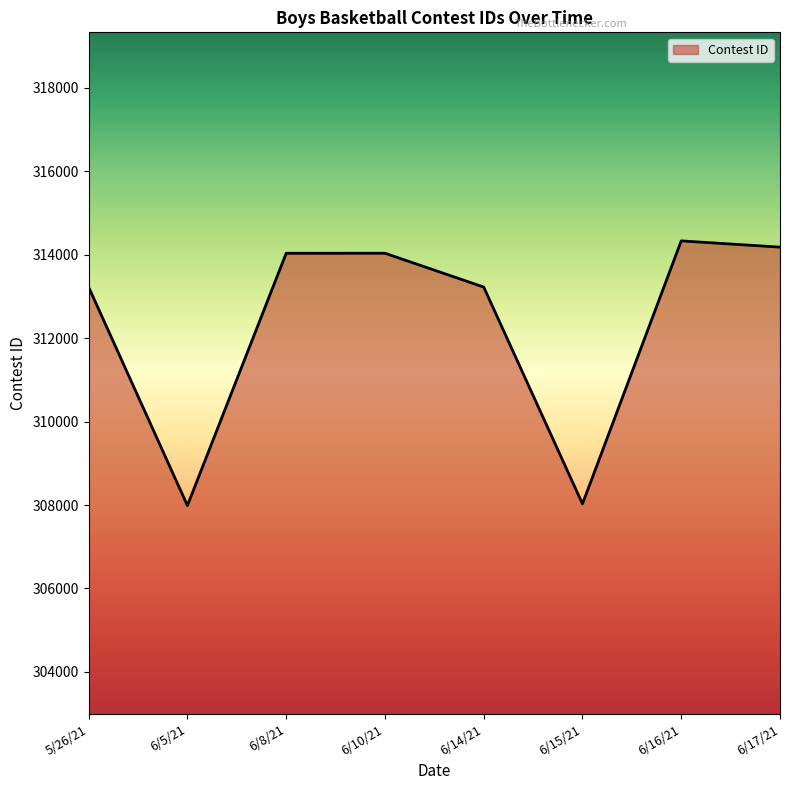

Is it true that the value at 6/14/21 is 313227?

True